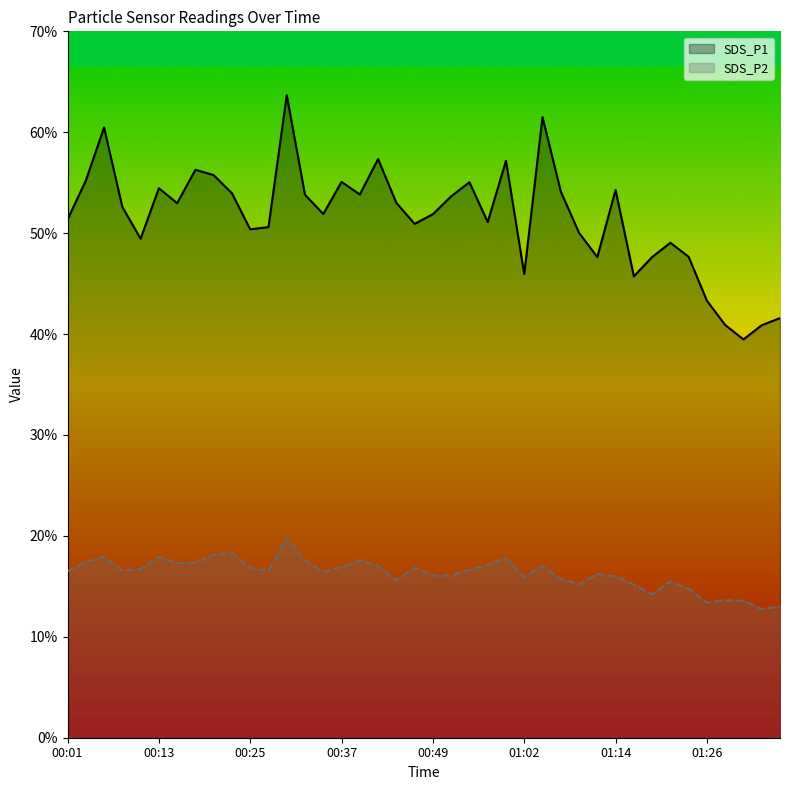

The SDS_P2 series shows 17.6 at 16. True or false?

True